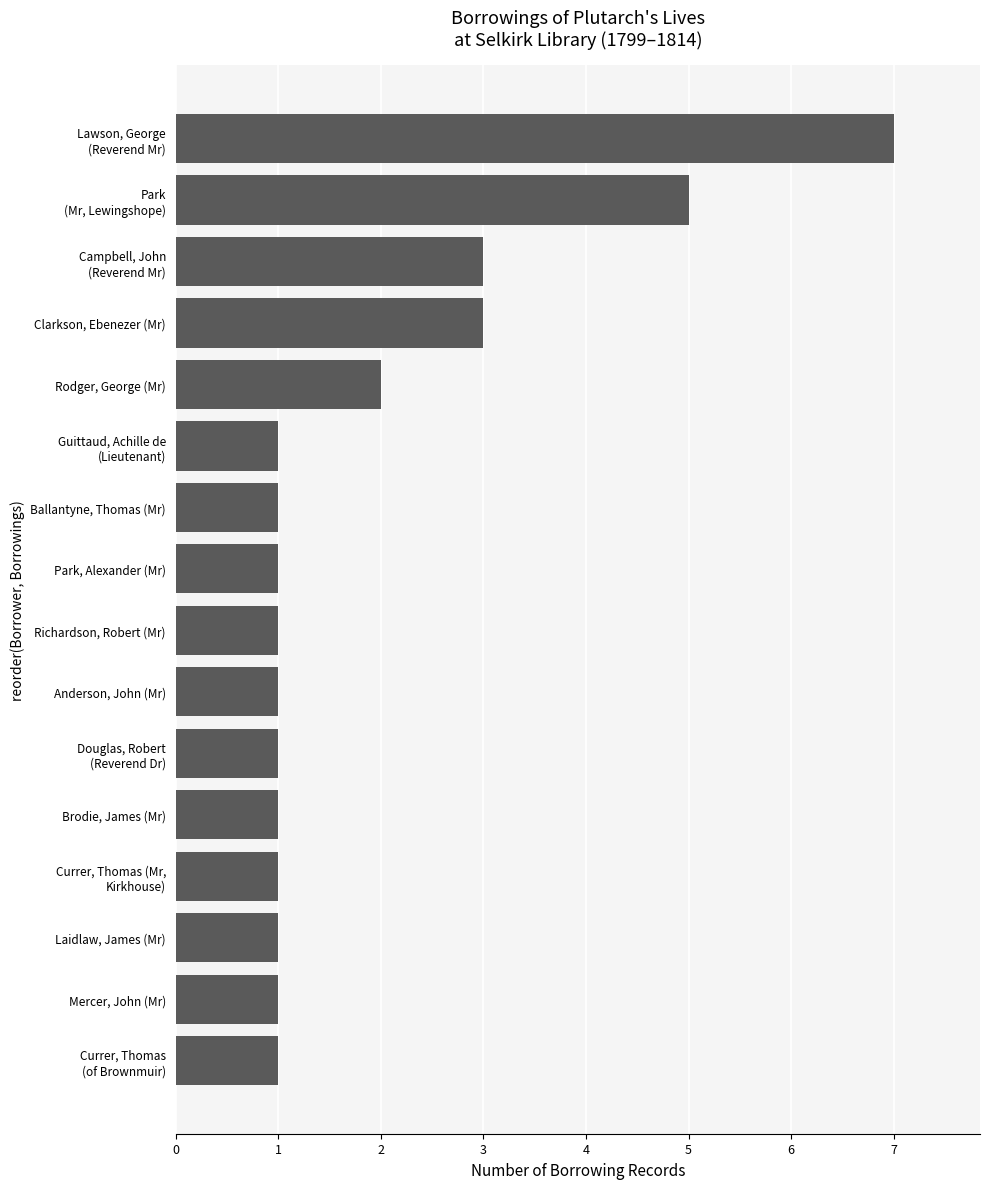

True or false: the data shows 1 at Brodie, James (Mr).

True